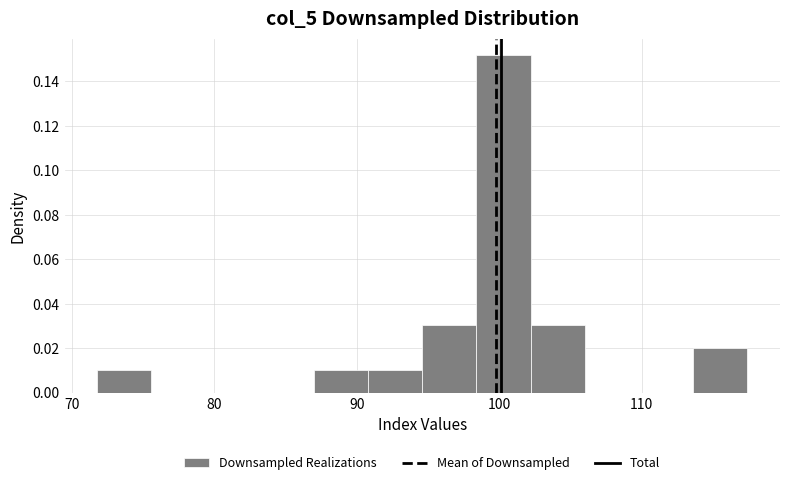

Around what value on the x-axis is the tallest bar? Give the approximate position of its centre, as read against the axis.

100